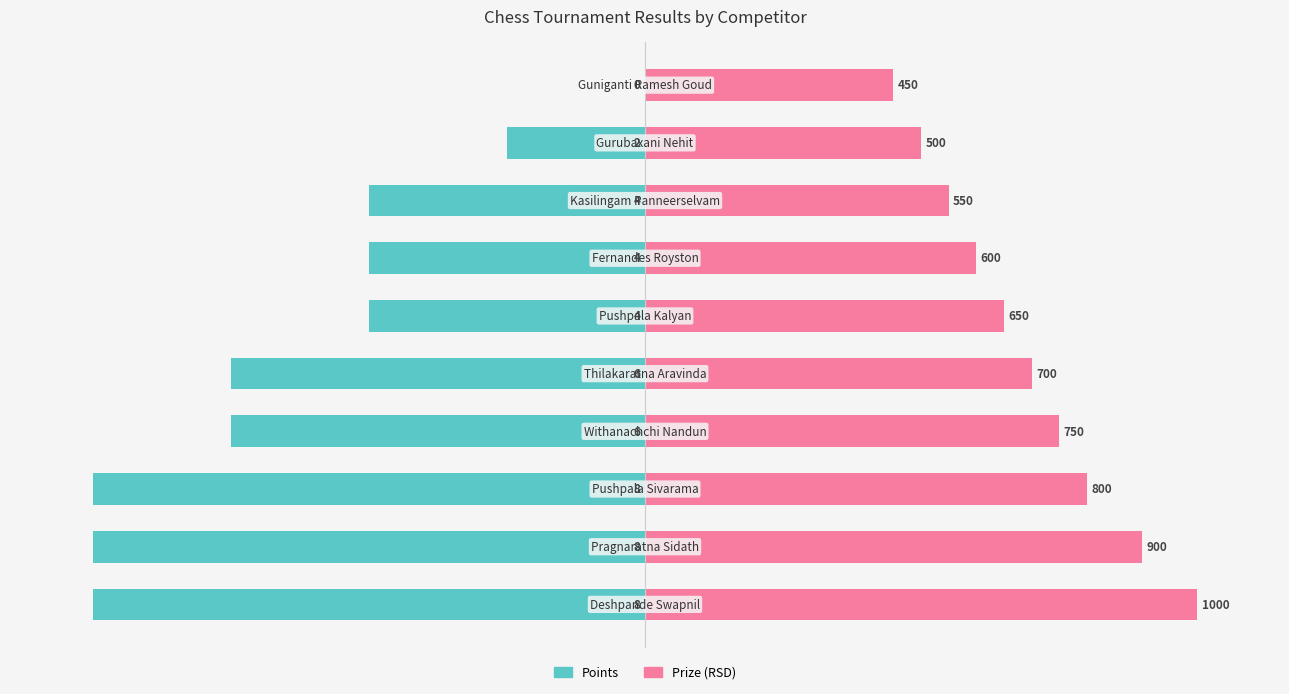

Which series has the largest total across all categories?

Prize